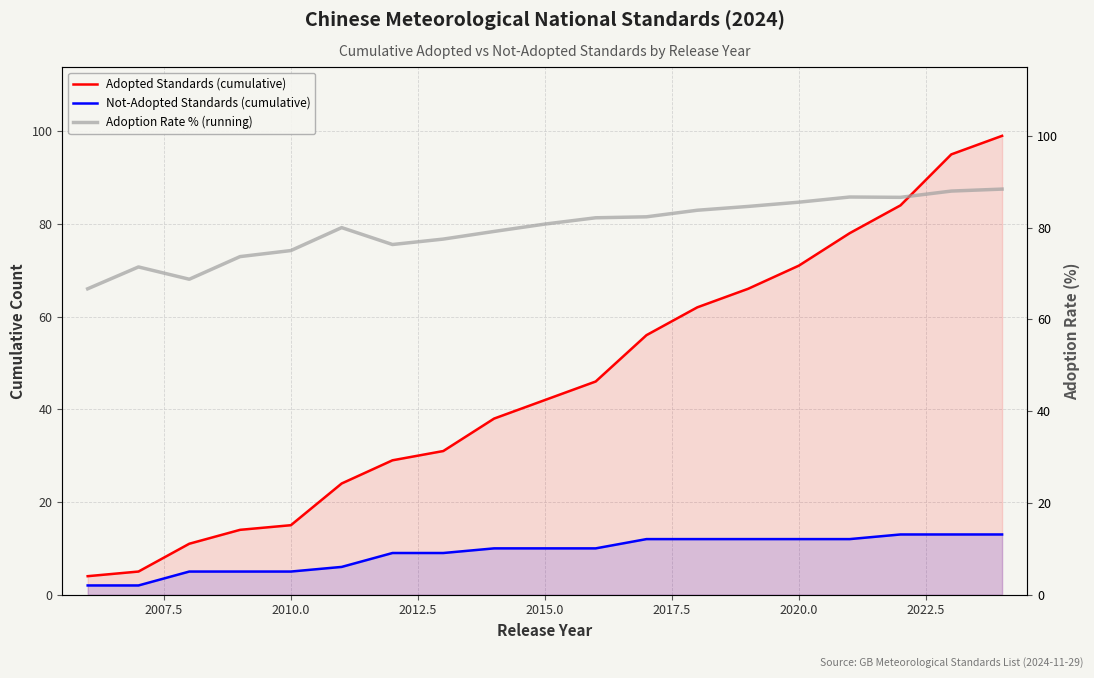

At how many categories does at least one series exceed 51?

19